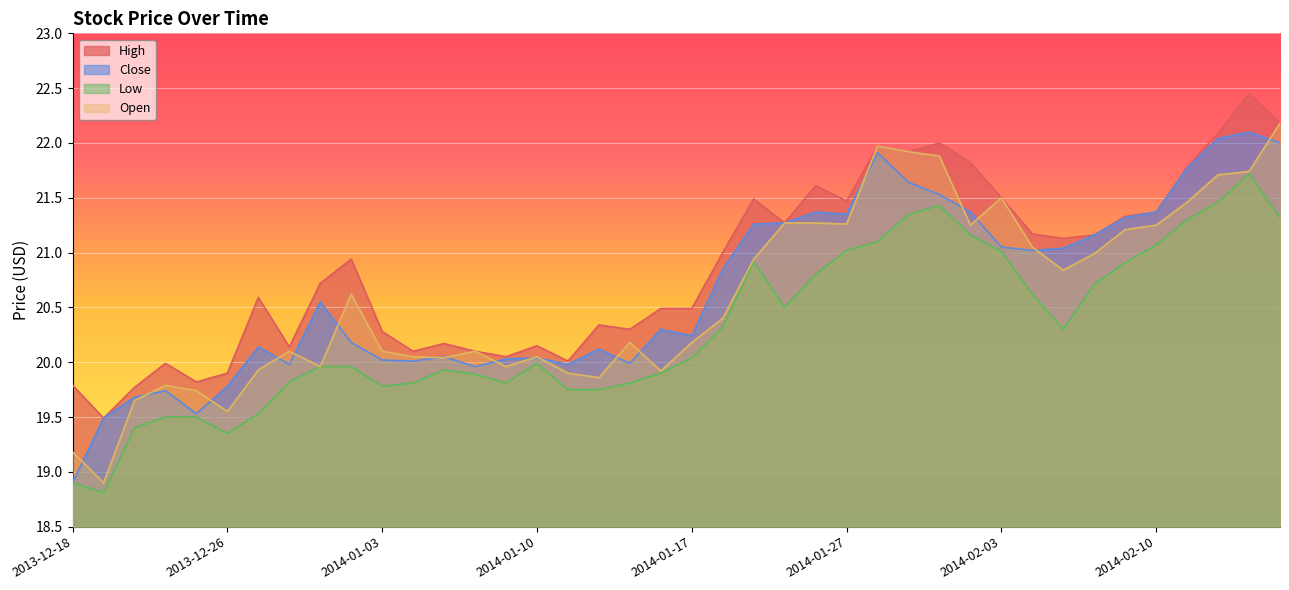

Reading left to right, transcribe all the data shown in this chart.

High: 2013-12-18=19.8	2013-12-19=19.5	2013-12-20=19.8	2013-12-23=20.0	2013-12-24=19.8	2013-12-26=19.9	2013-12-27=20.6	2013-12-30=20.1	2013-12-31=20.7	2014-01-02=20.9	2014-01-03=20.3	2014-01-06=20.1	2014-01-07=20.2	2014-01-08=20.1	2014-01-09=20.1	2014-01-10=20.1	2014-01-13=20.0	2014-01-14=20.3	2014-01-15=20.3	2014-01-16=20.5	2014-01-17=20.5	2014-01-21=21.0	2014-01-22=21.5	2014-01-23=21.3	2014-01-24=21.6	2014-01-27=21.5	2014-01-28=22.0	2014-01-29=21.9	2014-01-30=22.0	2014-01-31=21.8	2014-02-03=21.5	2014-02-04=21.2	2014-02-05=21.1	2014-02-06=21.2	2014-02-07=21.3	2014-02-10=21.4	2014-02-11=21.8	2014-02-12=22.1	2014-02-13=22.4	2014-02-14=22.2
Close: 2013-12-18=18.9	2013-12-19=19.5	2013-12-20=19.7	2013-12-23=19.7	2013-12-24=19.5	2013-12-26=19.8	2013-12-27=20.1	2013-12-30=20.0	2013-12-31=20.6	2014-01-02=20.2	2014-01-03=20.0	2014-01-06=20.0	2014-01-07=20.1	2014-01-08=20.0	2014-01-09=20.0	2014-01-10=20.0	2014-01-13=20.0	2014-01-14=20.1	2014-01-15=20.0	2014-01-16=20.3	2014-01-17=20.2	2014-01-21=20.9	2014-01-22=21.3	2014-01-23=21.3	2014-01-24=21.4	2014-01-27=21.4	2014-01-28=21.9	2014-01-29=21.6	2014-01-30=21.5	2014-01-31=21.4	2014-02-03=21.1	2014-02-04=21.0	2014-02-05=21.0	2014-02-06=21.2	2014-02-07=21.3	2014-02-10=21.4	2014-02-11=21.8	2014-02-12=22.0	2014-02-13=22.1	2014-02-14=22.0
Low: 2013-12-18=18.9	2013-12-19=18.8	2013-12-20=19.4	2013-12-23=19.5	2013-12-24=19.5	2013-12-26=19.4	2013-12-27=19.5	2013-12-30=19.8	2013-12-31=20.0	2014-01-02=20.0	2014-01-03=19.8	2014-01-06=19.8	2014-01-07=19.9	2014-01-08=19.9	2014-01-09=19.8	2014-01-10=20.0	2014-01-13=19.8	2014-01-14=19.8	2014-01-15=19.8	2014-01-16=19.9	2014-01-17=20.0	2014-01-21=20.3	2014-01-22=20.9	2014-01-23=20.5	2014-01-24=20.8	2014-01-27=21.0	2014-01-28=21.1	2014-01-29=21.4	2014-01-30=21.4	2014-01-31=21.2	2014-02-03=21.0	2014-02-04=20.6	2014-02-05=20.3	2014-02-06=20.7	2014-02-07=20.9	2014-02-10=21.1	2014-02-11=21.3	2014-02-12=21.5	2014-02-13=21.7	2014-02-14=21.3
Open: 2013-12-18=19.2	2013-12-19=18.9	2013-12-20=19.6	2013-12-23=19.8	2013-12-24=19.7	2013-12-26=19.6	2013-12-27=19.9	2013-12-30=20.1	2013-12-31=20.0	2014-01-02=20.6	2014-01-03=20.1	2014-01-06=20.1	2014-01-07=20.0	2014-01-08=20.1	2014-01-09=20.0	2014-01-10=20.1	2014-01-13=19.9	2014-01-14=19.9	2014-01-15=20.2	2014-01-16=19.9	2014-01-17=20.2	2014-01-21=20.4	2014-01-22=20.9	2014-01-23=21.3	2014-01-24=21.3	2014-01-27=21.3	2014-01-28=22.0	2014-01-29=21.9	2014-01-30=21.9	2014-01-31=21.2	2014-02-03=21.5	2014-02-04=21.1	2014-02-05=20.8	2014-02-06=21.0	2014-02-07=21.2	2014-02-10=21.2	2014-02-11=21.5	2014-02-12=21.7	2014-02-13=21.7	2014-02-14=22.2